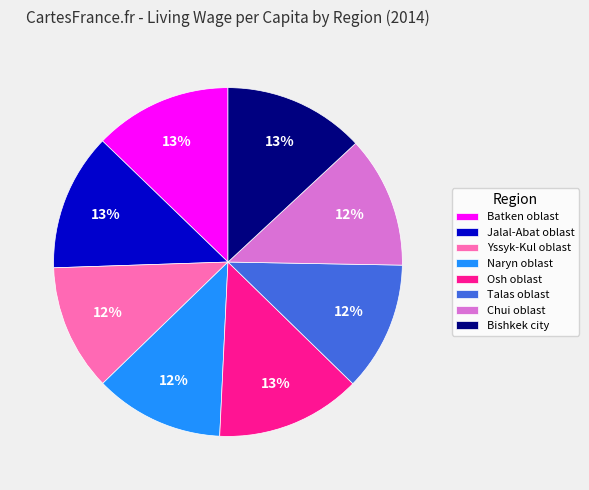

Is Yssyk-Kul oblast the majority of the pie?

No